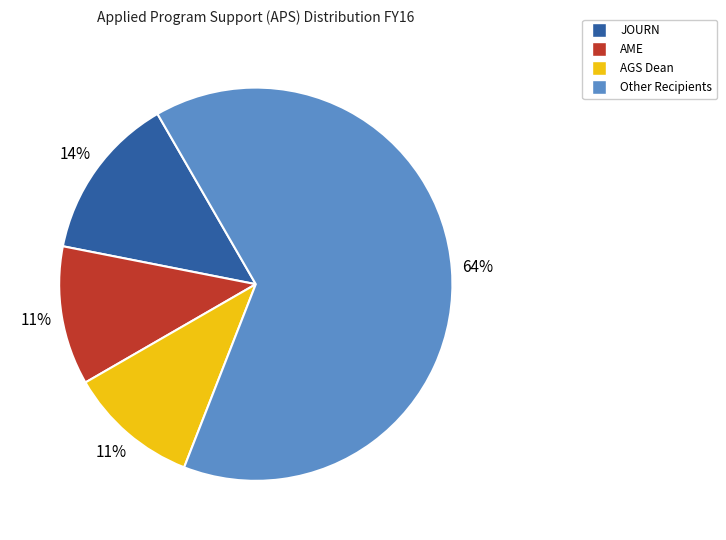

Is there any slice that represents more than half of the pie?

Yes